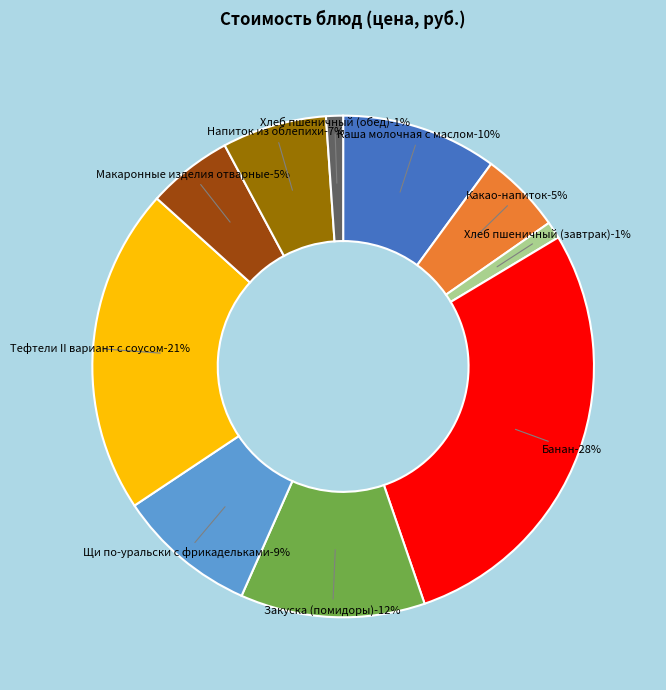

Is the sum of Щи по-уральски с фрикадельками and Хлеб пшеничный (обед) greater than half?

No